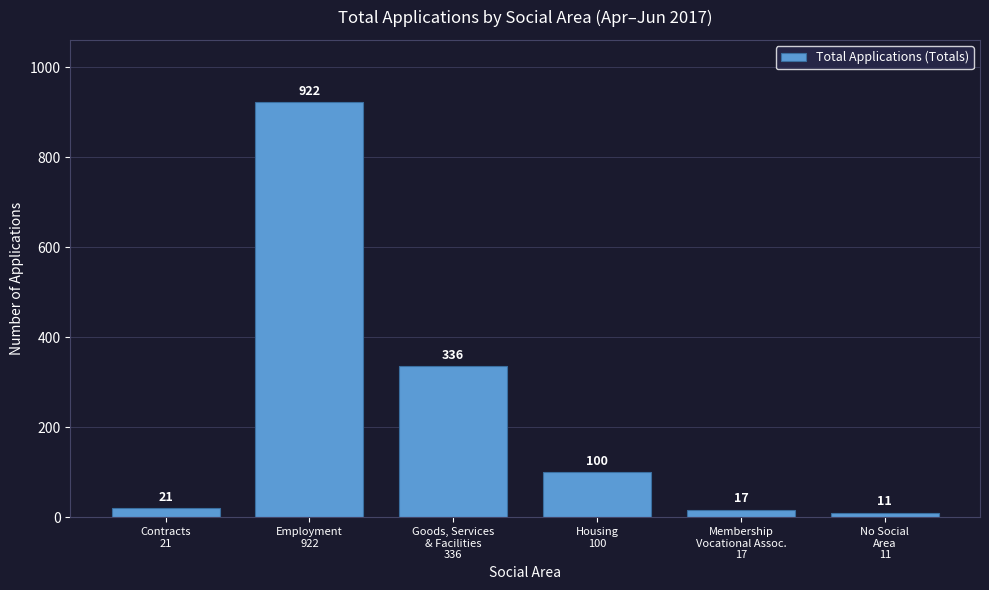

Reading left to right, what are all the values shown in this chart?

21	922	336	100	17	11